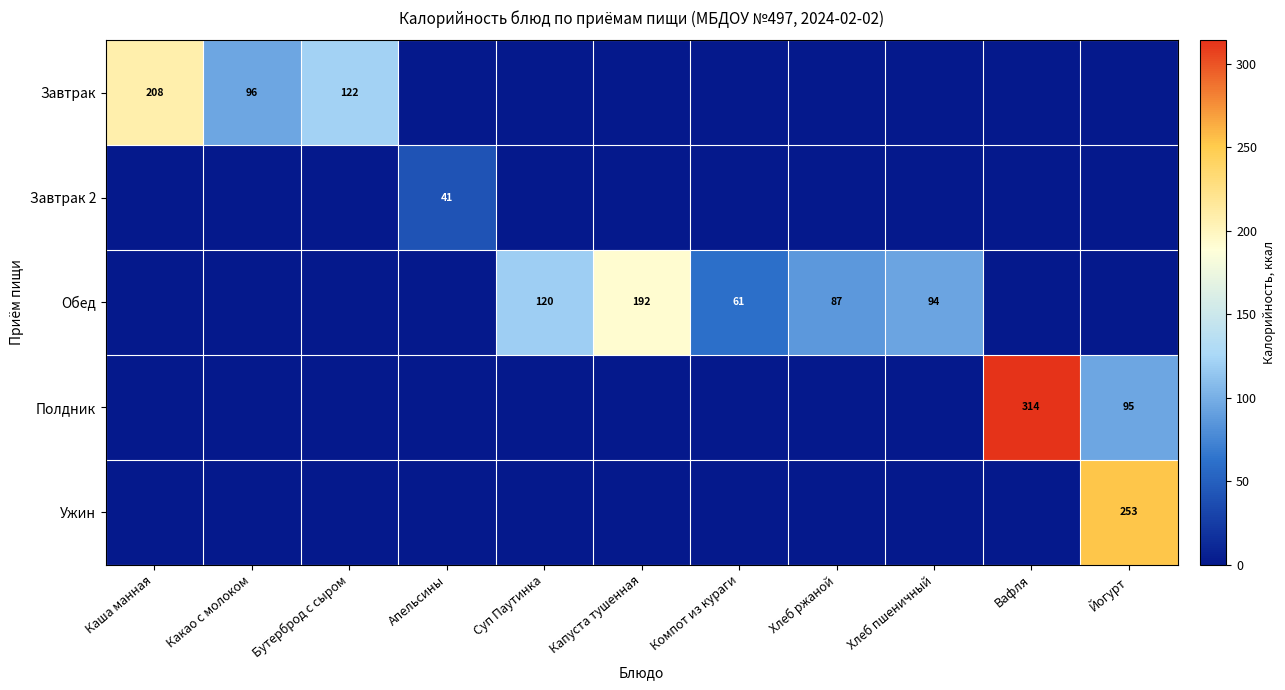

At which category is the sum across all series the highest?

Йогурт